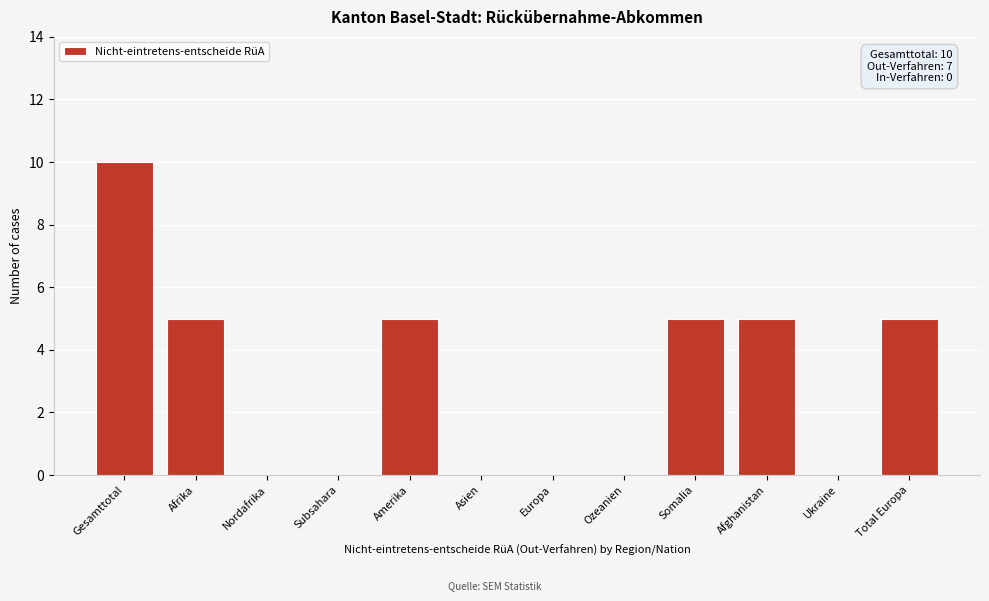

Reading left to right, transcribe all the data shown in this chart.

Gesamttotal=10	Afrika=5	Nordafrika=0	Subsahara=0	Amerika=5	Asien=0	Europa=0	Ozeanien=0	Somalia=5	Afghanistan=5	Ukraine=0	Total Europa=5